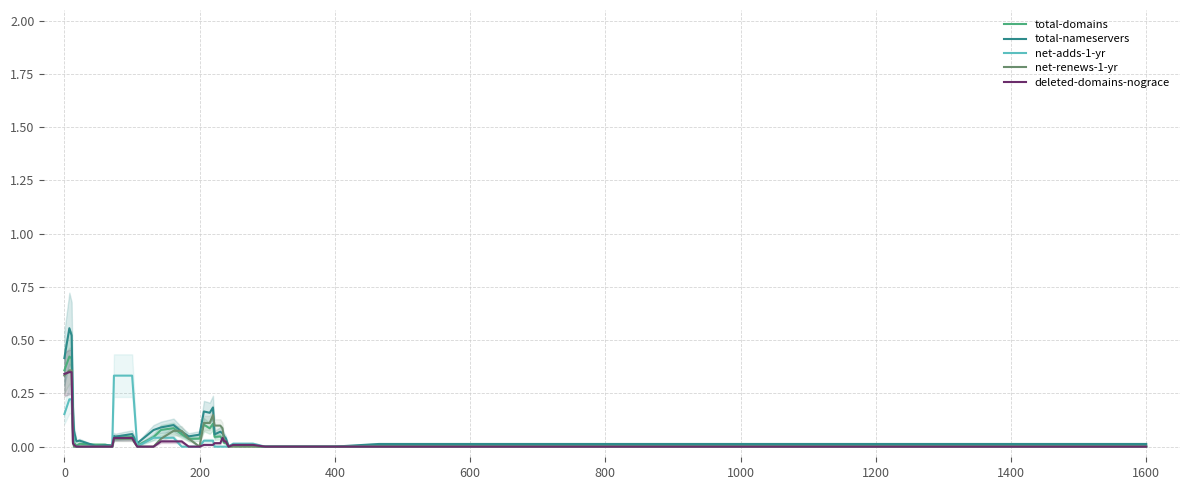

The value of deleted-domains-nograce at 1600 is 0.0. True or false?

True